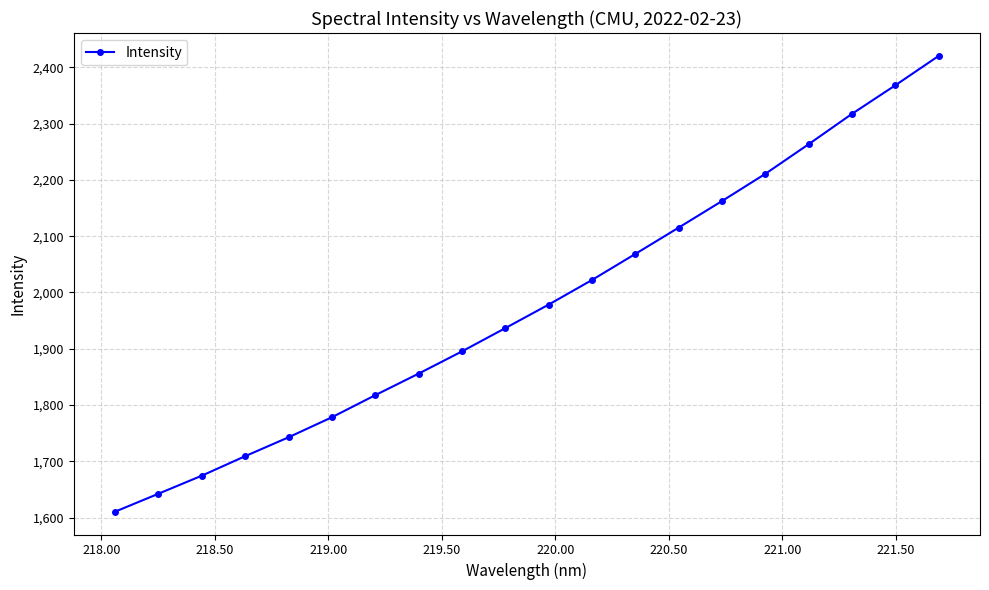

True or false: the data has more than 2 interior local peaks.

False